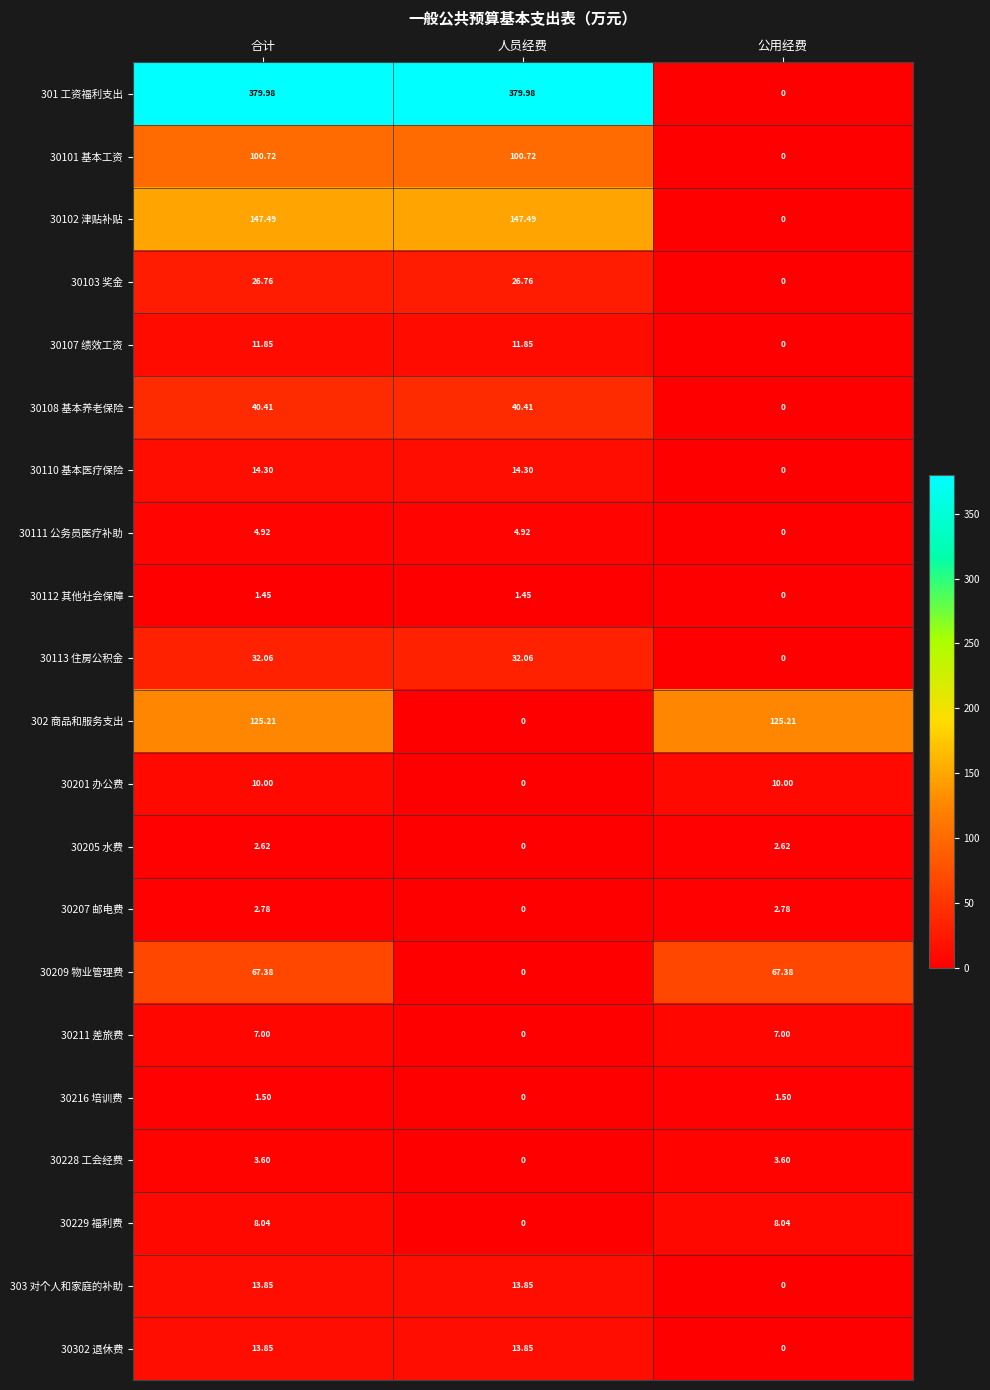

At which label does 30302 退休费 reach its minimum?

公用经费